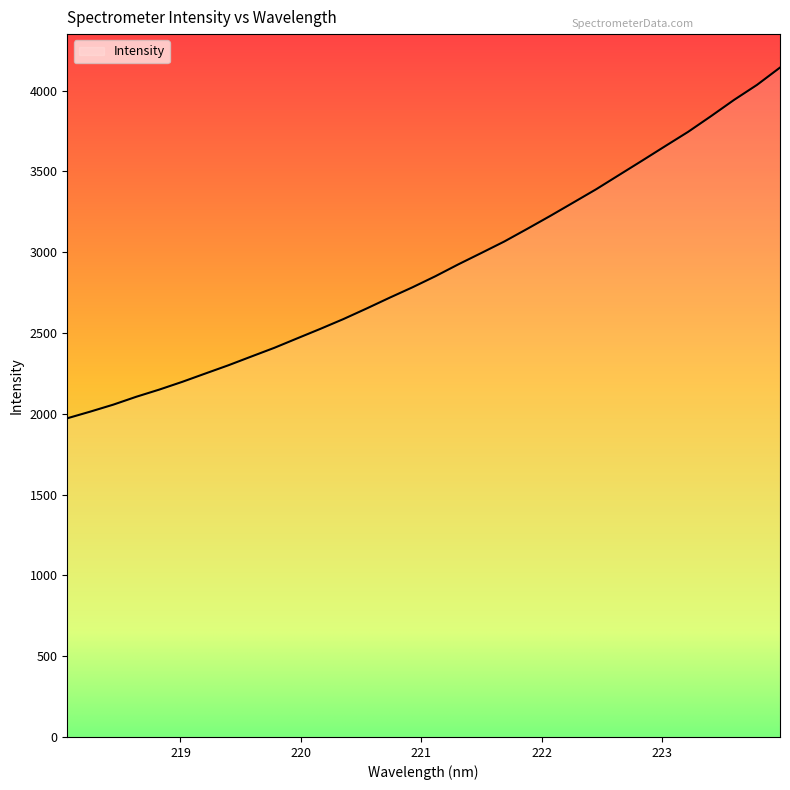

How many lines are shown in the chart?

1